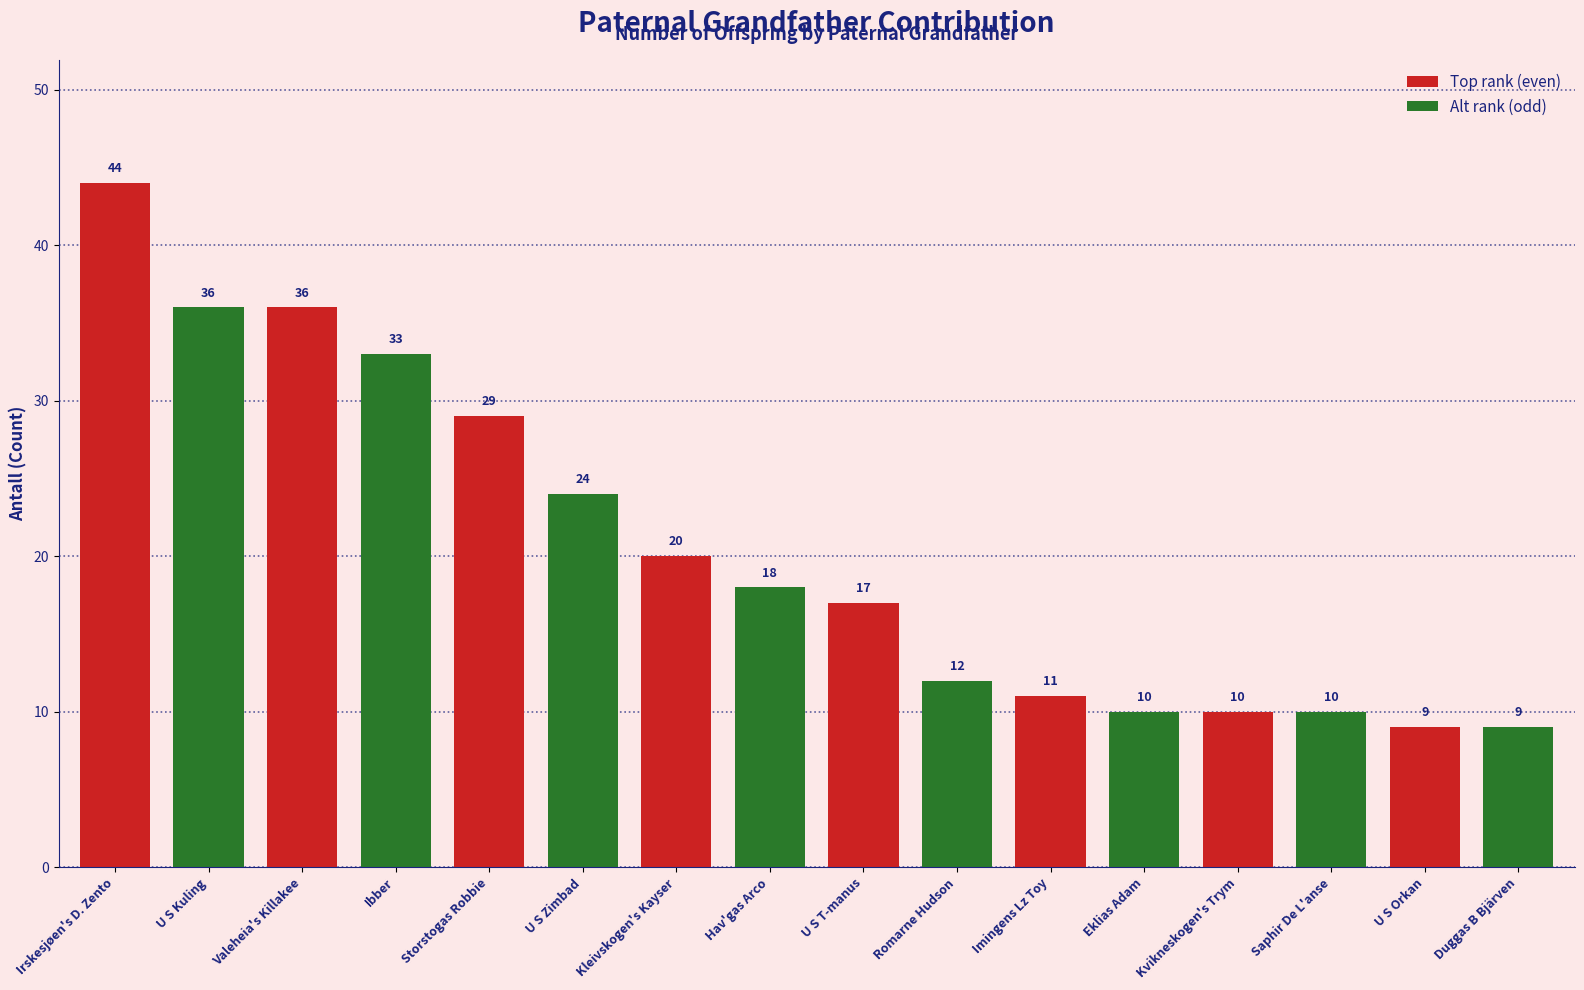

How many distinct data groups are displayed?

2